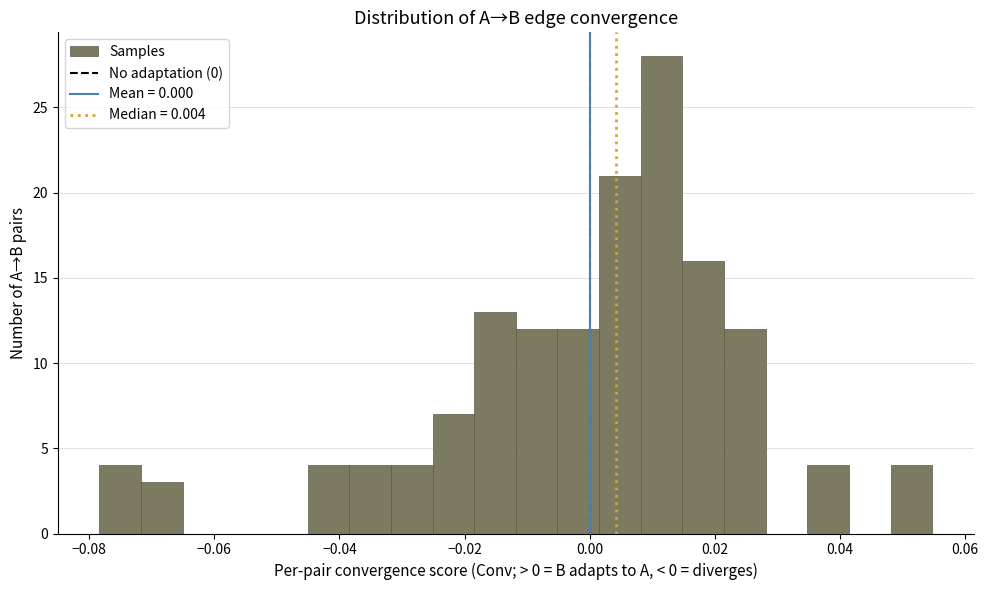

Around what value on the x-axis is the tallest bar? Give the approximate position of its centre, as read against the axis.

0.012